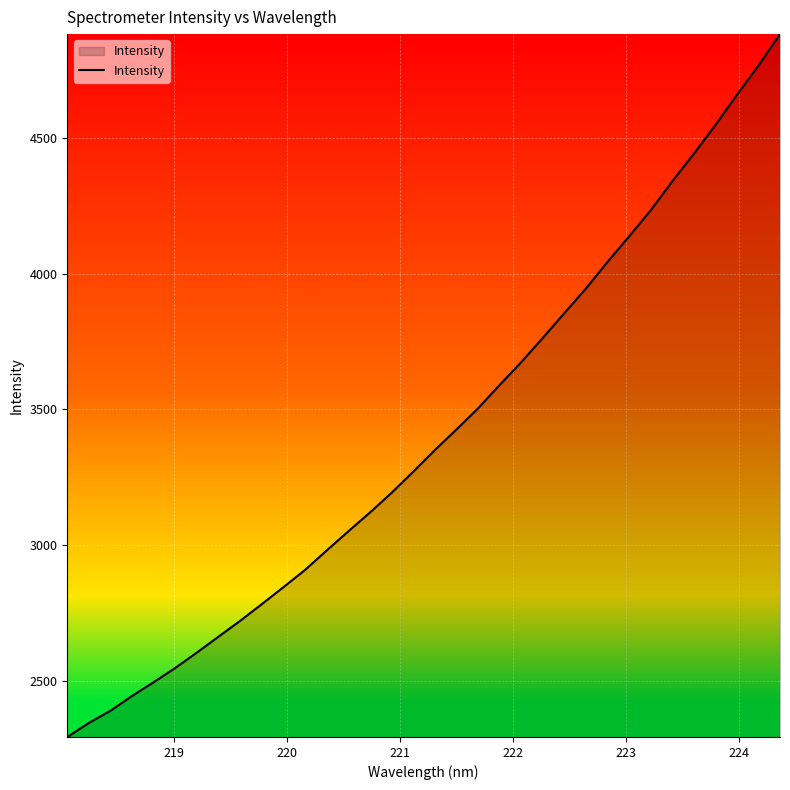

What is the maximum value shown in the chart?

4883.5